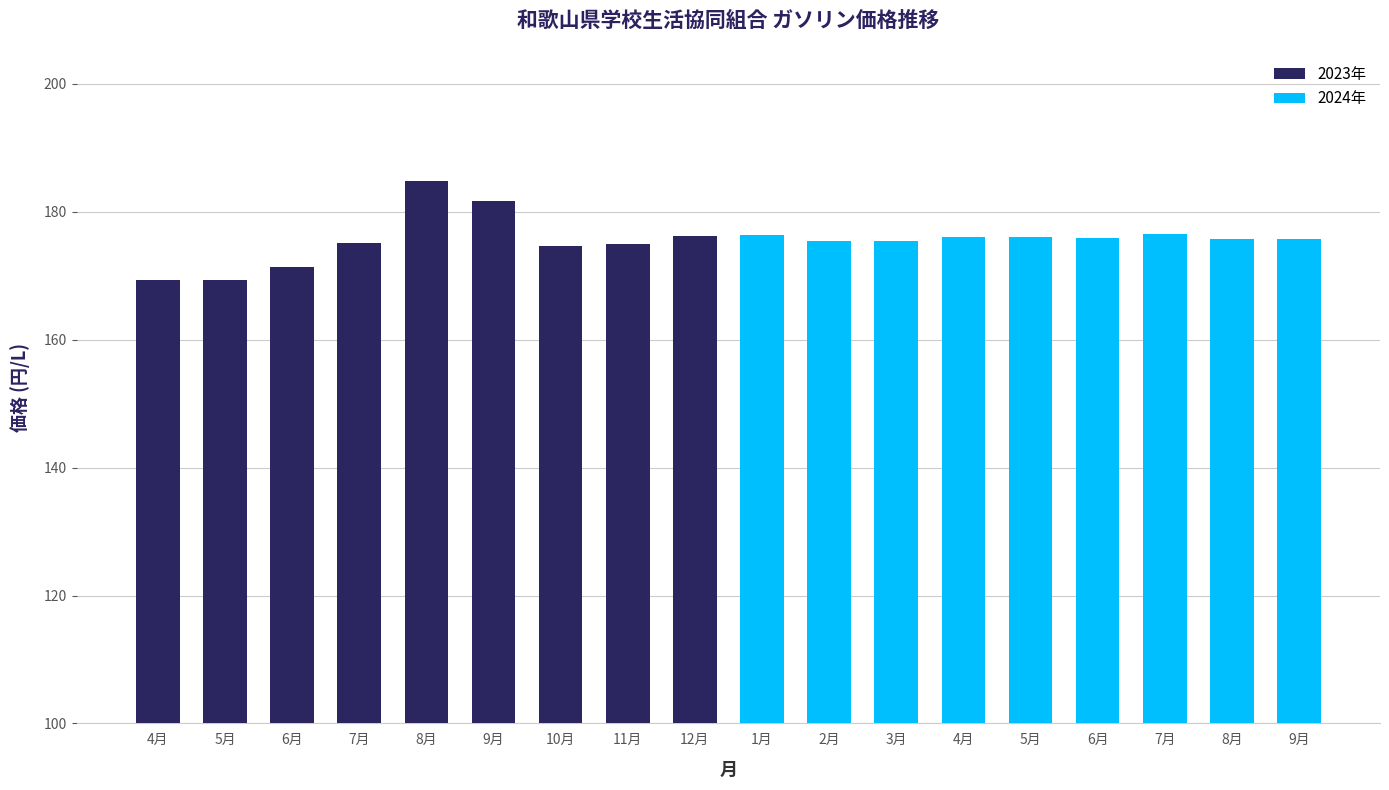

What is the sum of all values?

3161.1